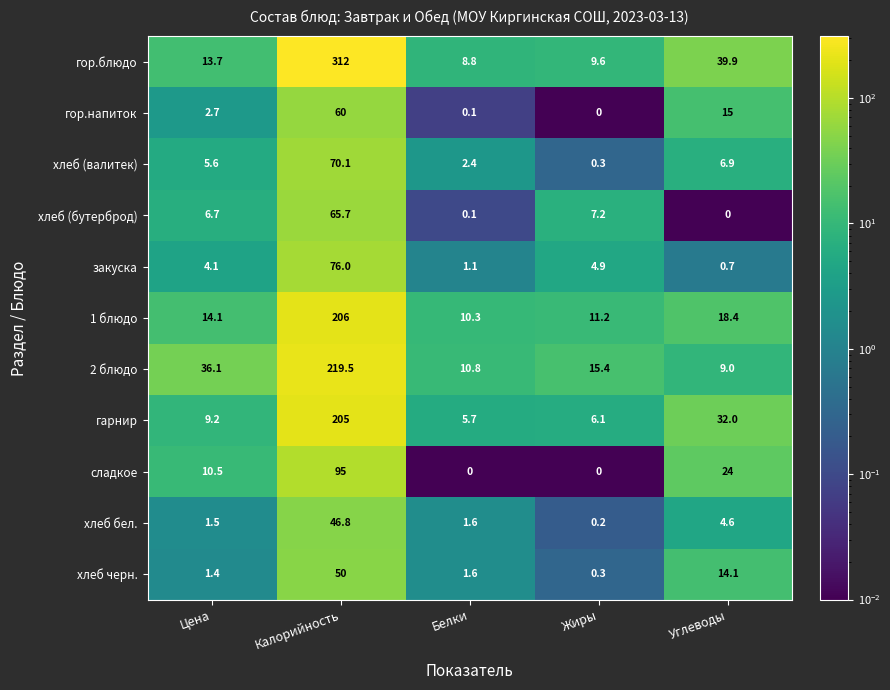

Between Жиры and Углеводы, which series saw the biggest shift?

гор.блюдо